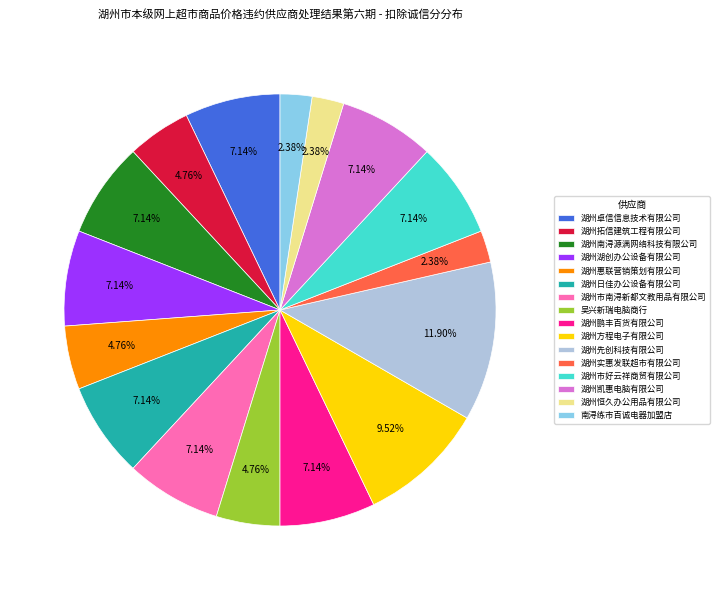

Is it true that 湖州凯惠电脑有限公司 is 22% of the pie?

False